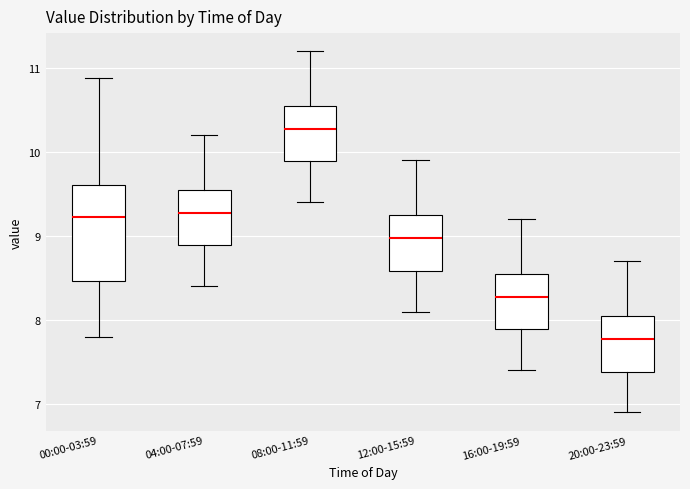

Reading left to right, read every box against the y-axis: the position of its median line, the range the box covers, and the ends of its whiskers. The values are not printed on the chart, so give them approximately, as read against the axis.

00:00-03:59: median 9.2, box 8.5 to 9.6, whiskers 7.8 to 10.9
04:00-07:59: median 9.3, box 8.9 to 9.6, whiskers 8.4 to 10.2
08:00-11:59: median 10.3, box 9.9 to 10.6, whiskers 9.4 to 11.2
12:00-15:59: median 9.0, box 8.6 to 9.3, whiskers 8.1 to 9.9
16:00-19:59: median 8.3, box 7.9 to 8.6, whiskers 7.4 to 9.2
20:00-23:59: median 7.8, box 7.4 to 8.1, whiskers 6.9 to 8.7